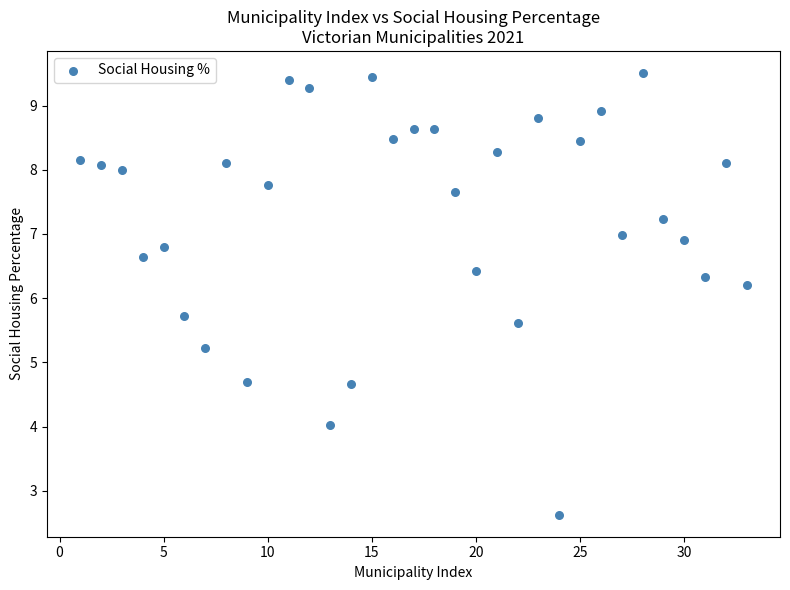

What is the range of X values (max minus min)?

32.0